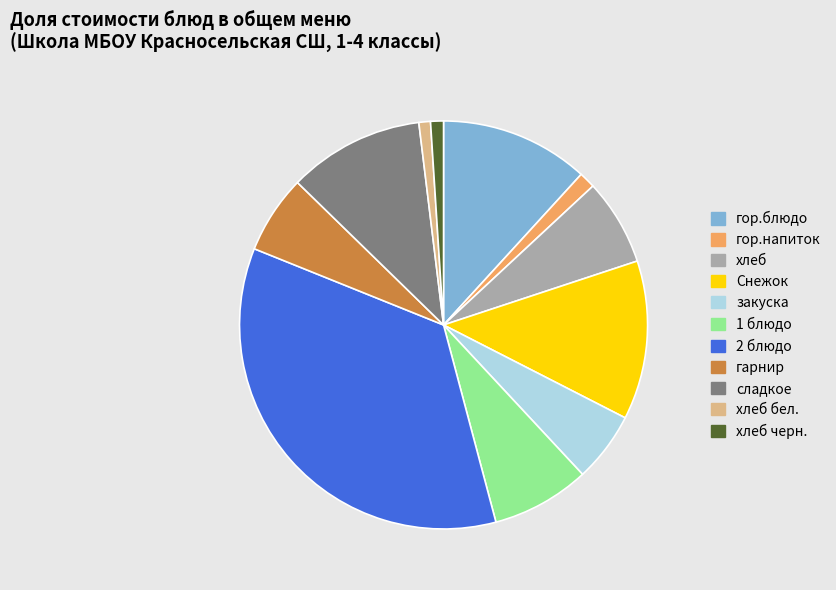

What is the largest slice in the pie chart?

2 блюдо